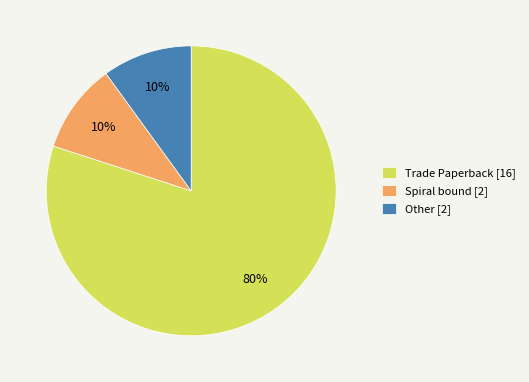

Which slice represents more than half of the pie?

Trade Paperback [16]